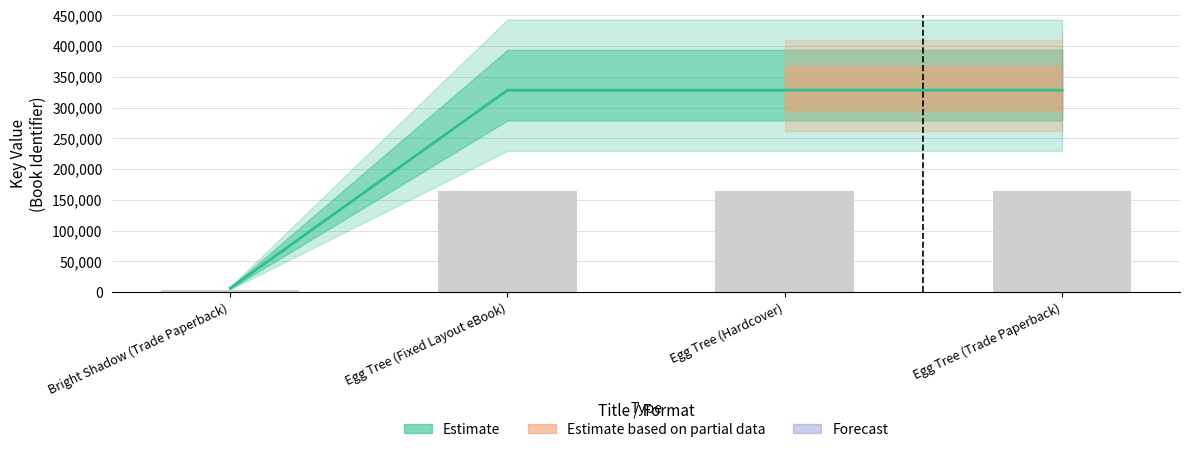

How many bars are there in total?

4